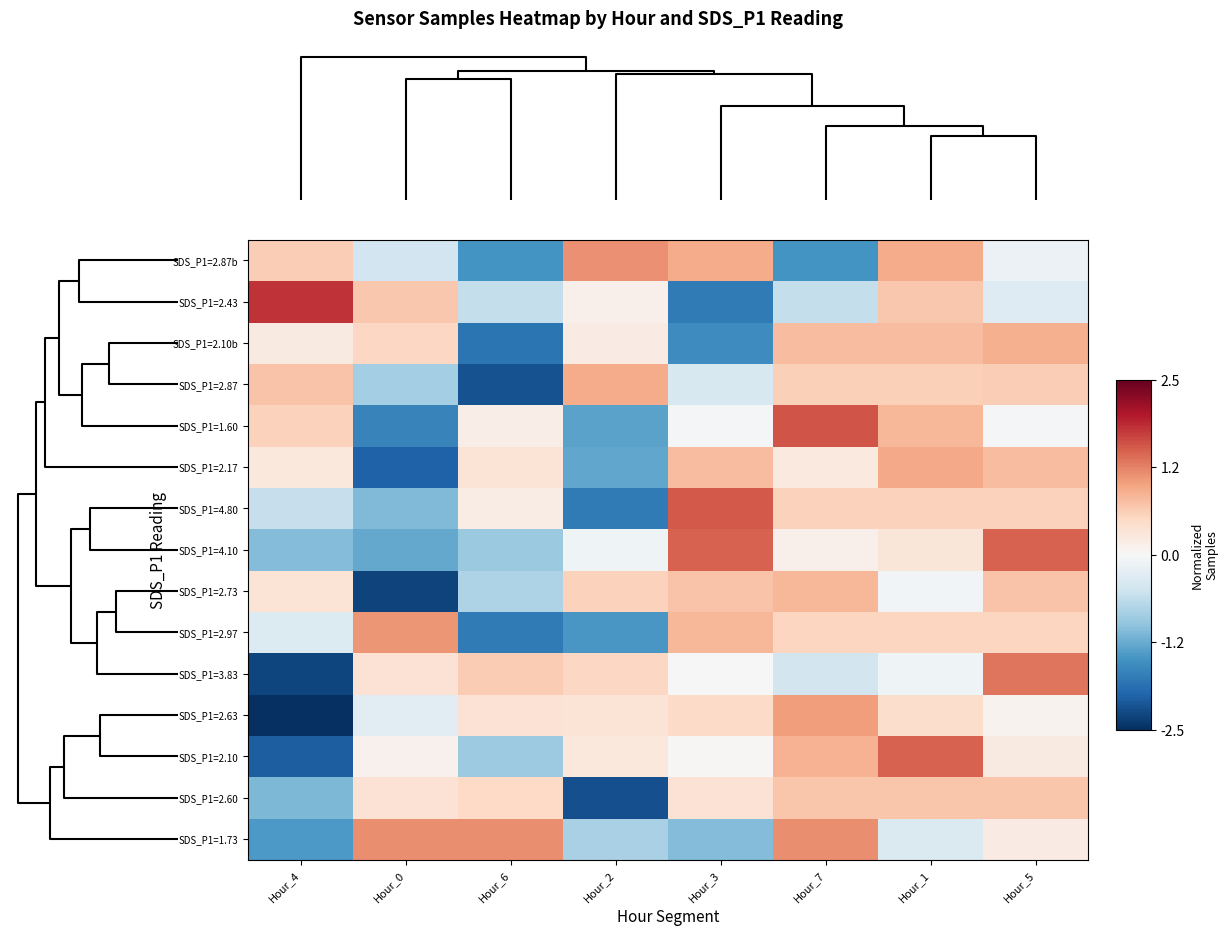

Reading left to right, what are all the values shown in this chart?

SDS_P1=2.87b: Hour_4=0.6	Hour_0=-0.5	Hour_6=-1.5	Hour_2=1.1	Hour_3=0.9	Hour_7=-1.5	Hour_1=0.9	Hour_5=-0.2
SDS_P1=2.43: Hour_4=1.8	Hour_0=0.7	Hour_6=-0.6	Hour_2=0.1	Hour_3=-1.7	Hour_7=-0.6	Hour_1=0.7	Hour_5=-0.3
SDS_P1=2.10b: Hour_4=0.2	Hour_0=0.5	Hour_6=-1.8	Hour_2=0.2	Hour_3=-1.6	Hour_7=0.8	Hour_1=0.8	Hour_5=0.9
SDS_P1=2.87: Hour_4=0.7	Hour_0=-0.8	Hour_6=-2.2	Hour_2=0.9	Hour_3=-0.4	Hour_7=0.6	Hour_1=0.6	Hour_5=0.6
SDS_P1=1.60: Hour_4=0.6	Hour_0=-1.7	Hour_6=0.2	Hour_2=-1.3	Hour_3=-0.1	Hour_7=1.6	Hour_1=0.8	Hour_5=-0.1
SDS_P1=2.17: Hour_4=0.3	Hour_0=-2.0	Hour_6=0.3	Hour_2=-1.3	Hour_3=0.8	Hour_7=0.2	Hour_1=0.9	Hour_5=0.8
SDS_P1=4.80: Hour_4=-0.6	Hour_0=-1.1	Hour_6=0.2	Hour_2=-1.8	Hour_3=1.5	Hour_7=0.6	Hour_1=0.6	Hour_5=0.6
SDS_P1=4.10: Hour_4=-1.1	Hour_0=-1.3	Hour_6=-0.9	Hour_2=-0.1	Hour_3=1.5	Hour_7=0.1	Hour_1=0.3	Hour_5=1.5
SDS_P1=2.73: Hour_4=0.3	Hour_0=-2.3	Hour_6=-0.8	Hour_2=0.6	Hour_3=0.7	Hour_7=0.8	Hour_1=-0.1	Hour_5=0.7
SDS_P1=2.97: Hour_4=-0.3	Hour_0=1.1	Hour_6=-1.7	Hour_2=-1.4	Hour_3=0.8	Hour_7=0.5	Hour_1=0.5	Hour_5=0.5
SDS_P1=3.83: Hour_4=-2.3	Hour_0=0.4	Hour_6=0.6	Hour_2=0.5	Hour_3=0.0	Hour_7=-0.4	Hour_1=-0.1	Hour_5=1.3
SDS_P1=2.63: Hour_4=-2.5	Hour_0=-0.3	Hour_6=0.4	Hour_2=0.3	Hour_3=0.5	Hour_7=1.0	Hour_1=0.4	Hour_5=0.1
SDS_P1=2.10: Hour_4=-2.0	Hour_0=0.1	Hour_6=-0.9	Hour_2=0.3	Hour_3=0.0	Hour_7=0.9	Hour_1=1.5	Hour_5=0.2
SDS_P1=2.60: Hour_4=-1.1	Hour_0=0.4	Hour_6=0.5	Hour_2=-2.2	Hour_3=0.4	Hour_7=0.7	Hour_1=0.7	Hour_5=0.7
SDS_P1=1.73: Hour_4=-1.4	Hour_0=1.2	Hour_6=1.1	Hour_2=-0.8	Hour_3=-1.1	Hour_7=1.1	Hour_1=-0.4	Hour_5=0.2